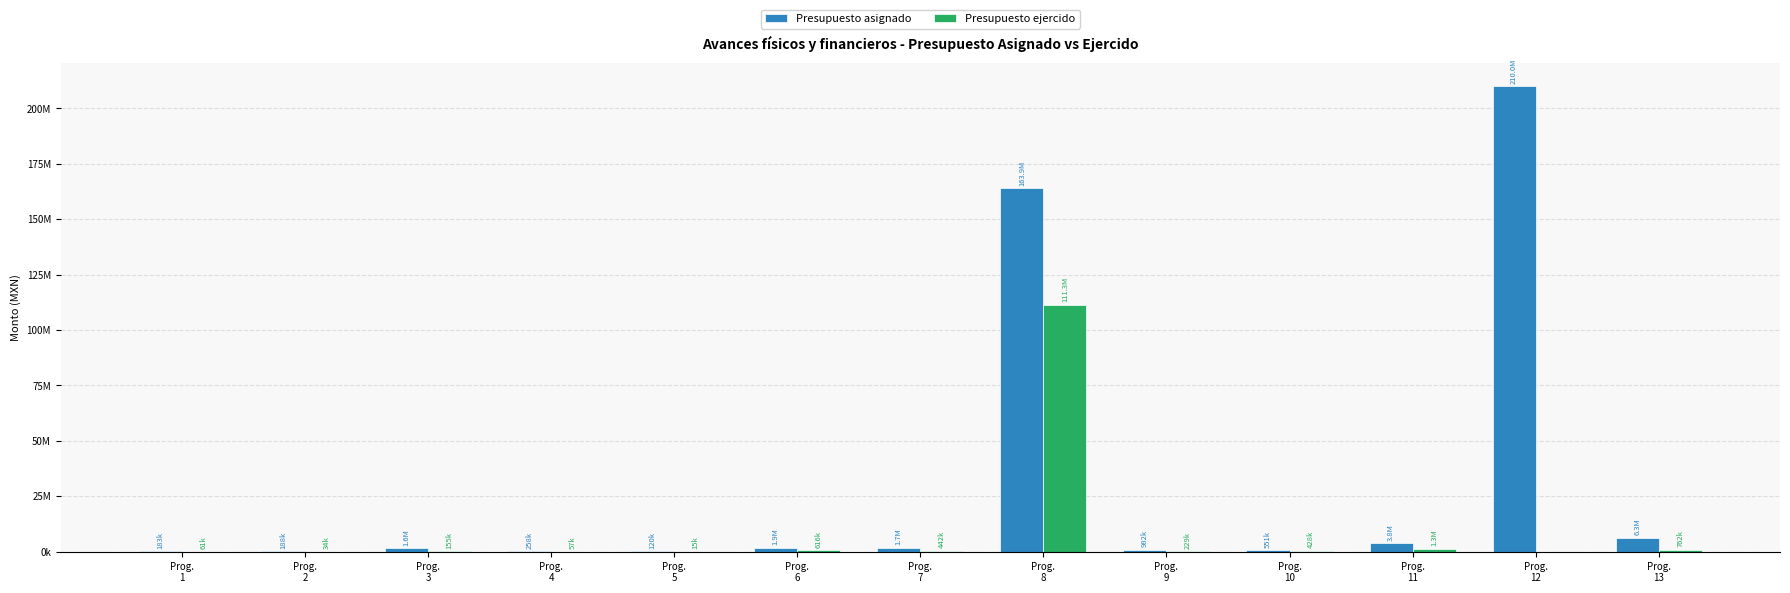

What are all the series names shown in the legend?

Presupuesto asignado, Presupuesto ejercido